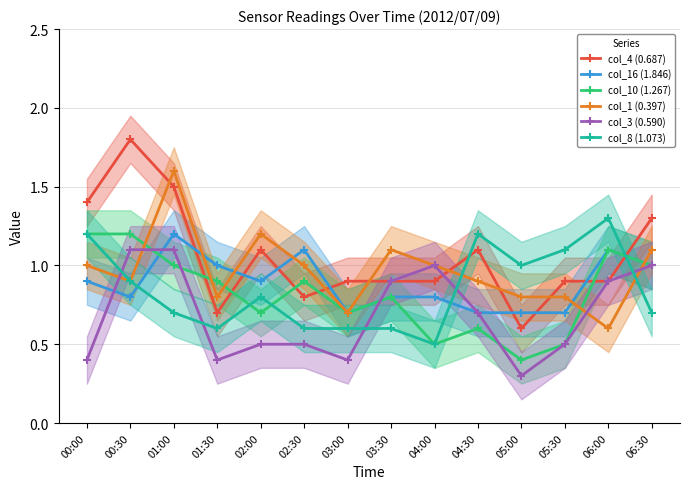

What is the sum of the col_16 (1.846) values at 01:30 and 01:00?

2.2